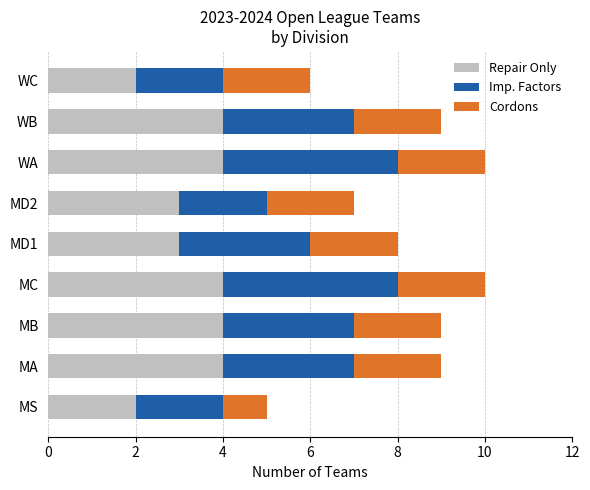

True or false: Repair Only has a value of 2 at WA.

False